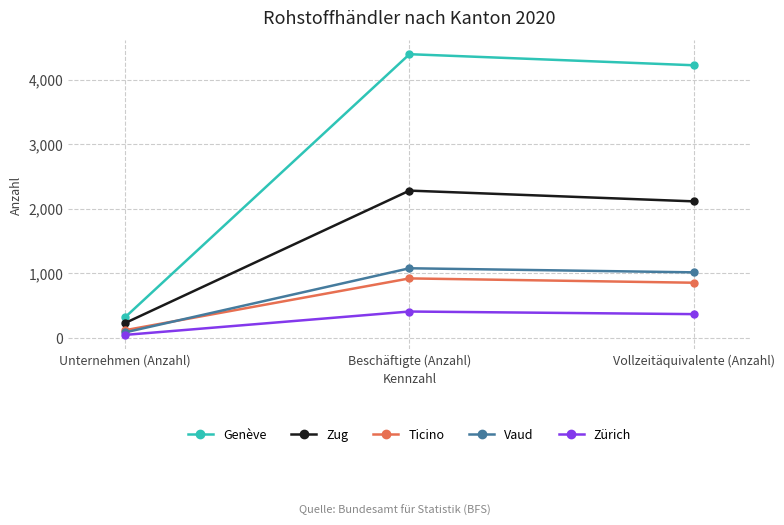

At which category does the chart reach its peak across all series?

Beschäftigte (Anzahl)